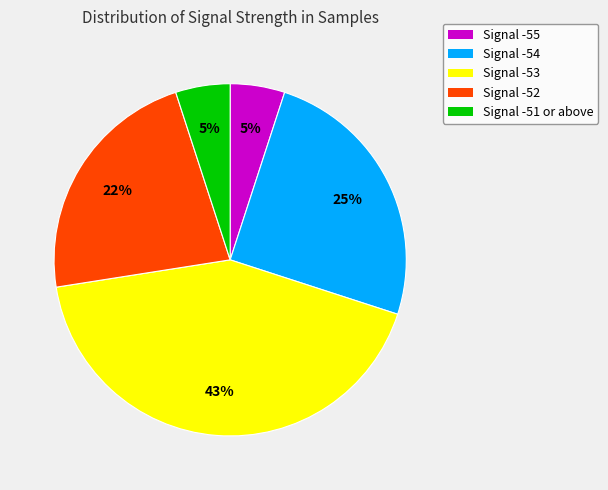

Which category has the biggest portion of the pie?

Signal -53